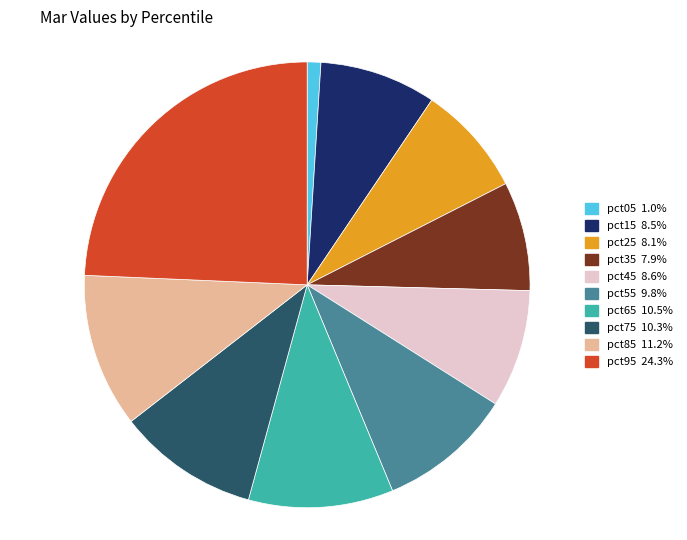

Between pct85 and pct75, which is larger?

pct85